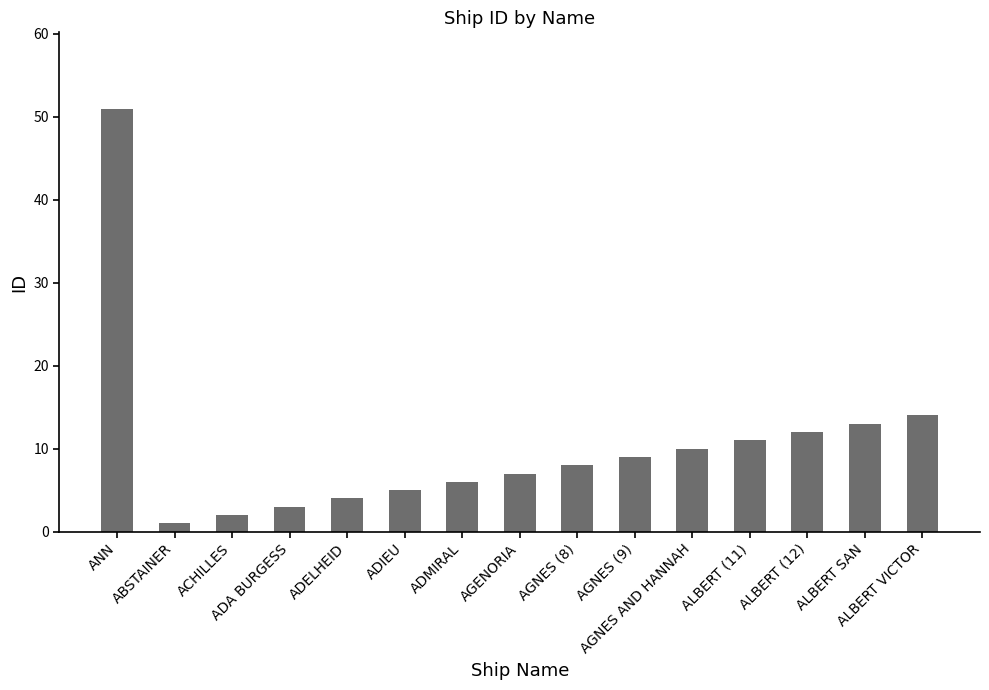

What is the ratio of the value at ACHILLES to the value at ADMIRAL?

0.3